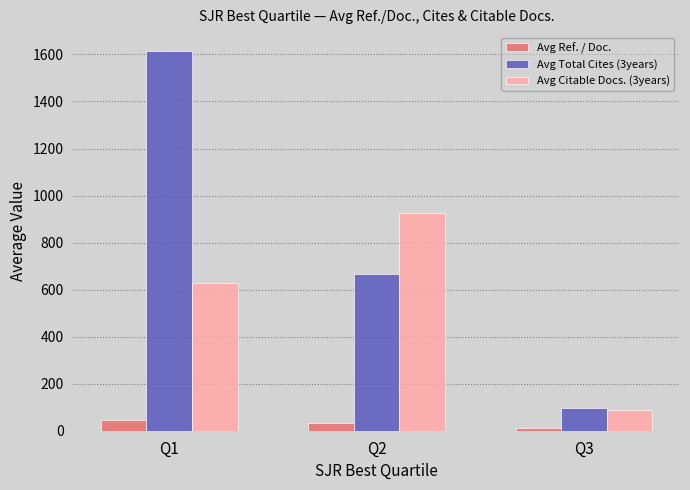

Which series has the largest total across all categories?

Avg Total Cites (3years)